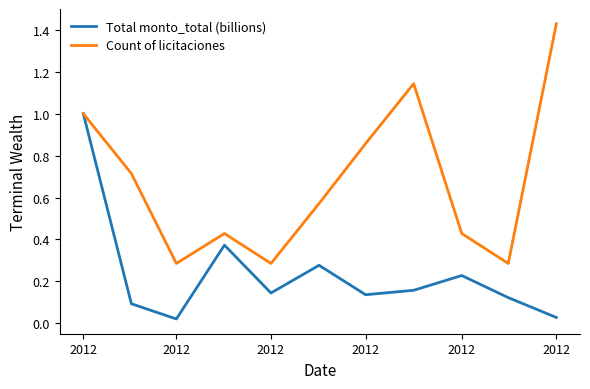

What is the average value of the Count of licitaciones series?

0.7